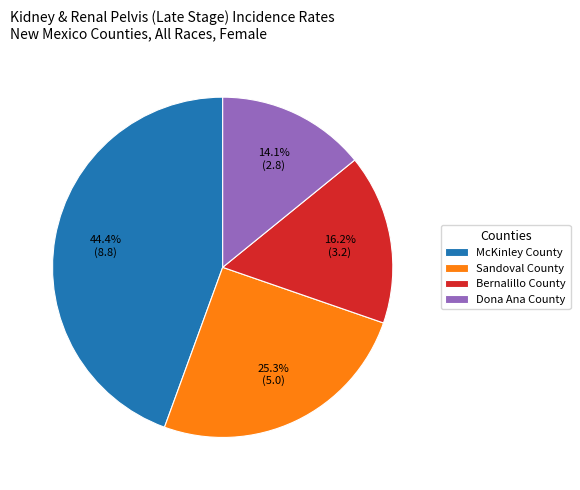

How many slices are in this pie chart?

4